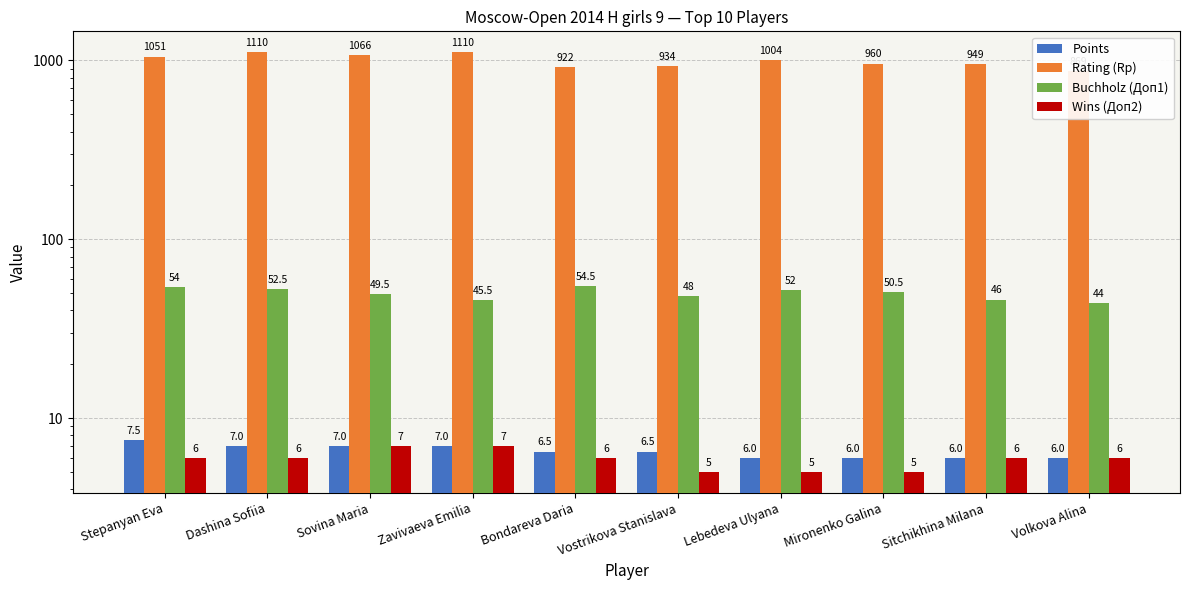

What value does the Rating (Rp) series have at Lebedeva Ulyana?

1004.0